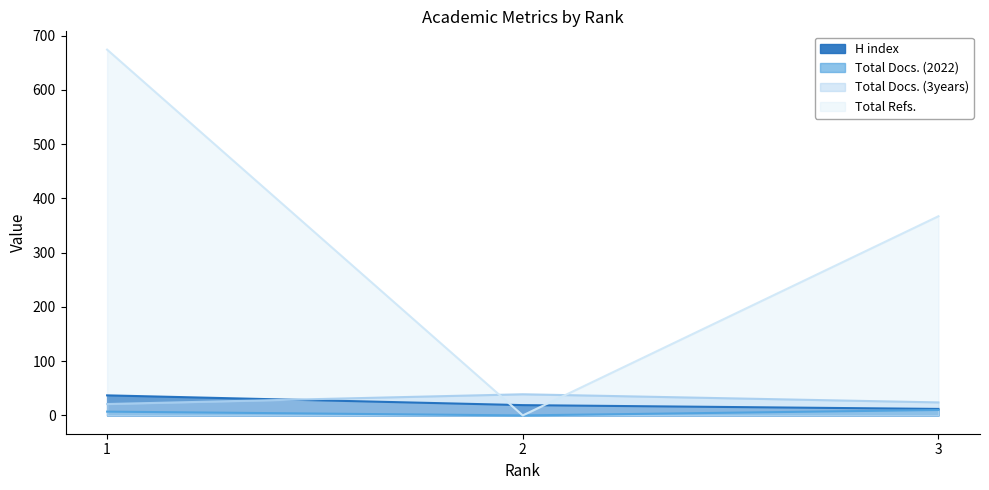

Is it true that Total Docs. (2022) equals 10 at 3?

True